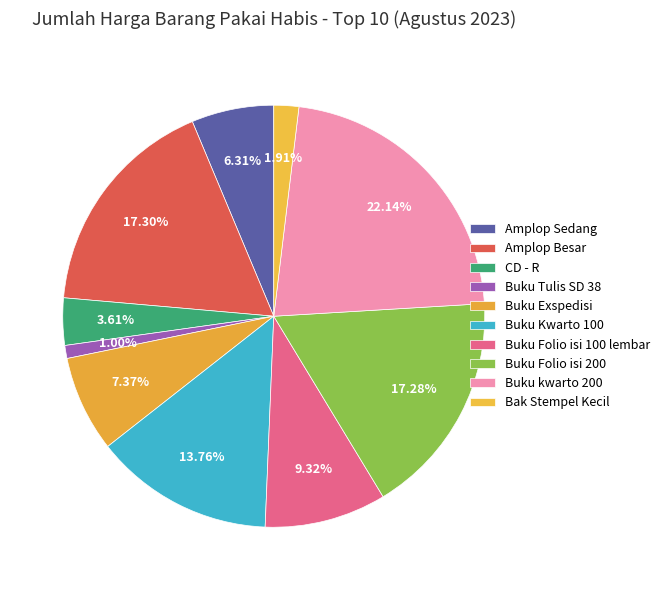

How many slices are in this pie chart?

10